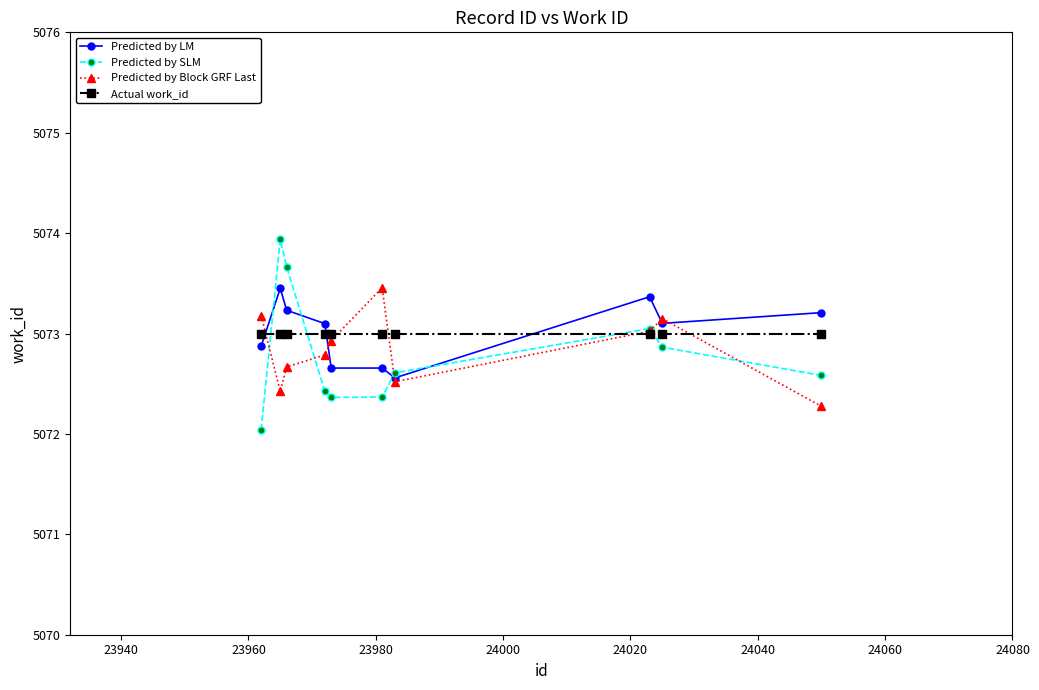

Which series has the largest range (max minus min)?

Predicted by SLM